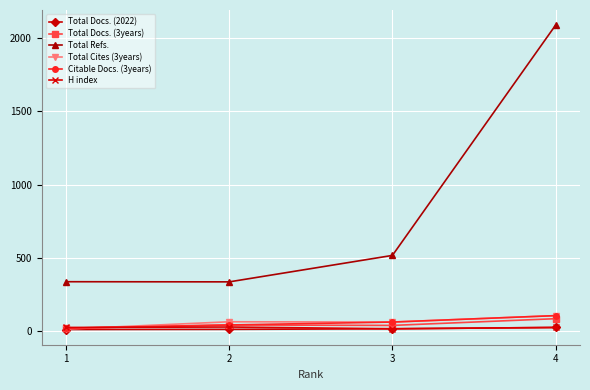

True or false: H index and Total Refs. intersect in this chart.

False